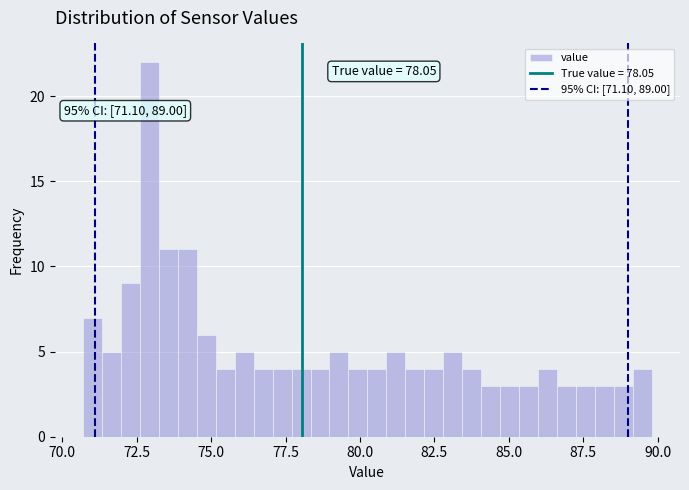

Read against the x-axis, roughly where is the centre of the tallest bar?

73.0